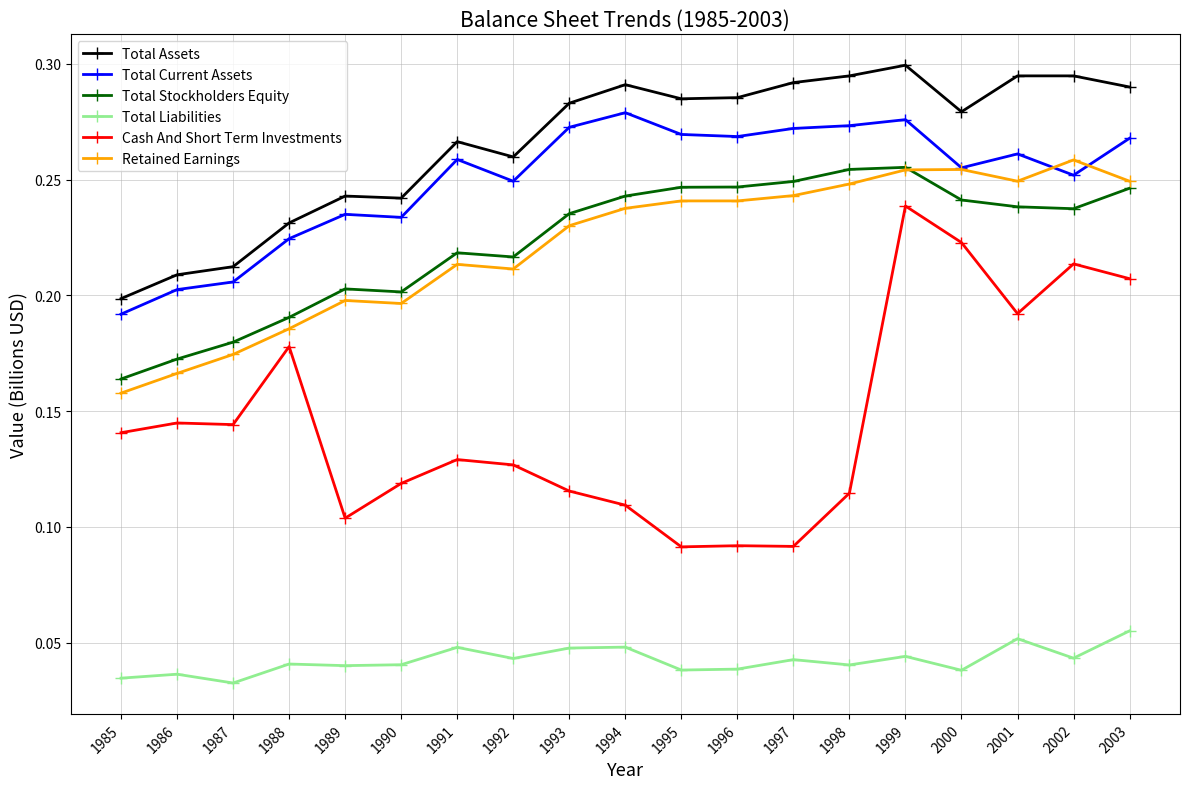

At which label does Retained Earnings reach its minimum?

1985